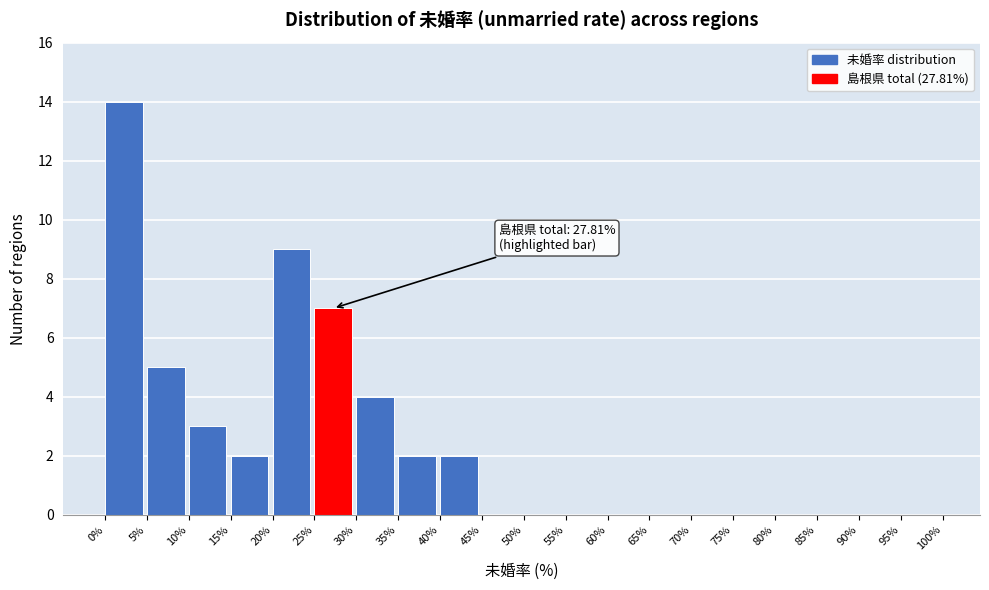

Which range on the x-axis has the tallest bar?

0% to 5%